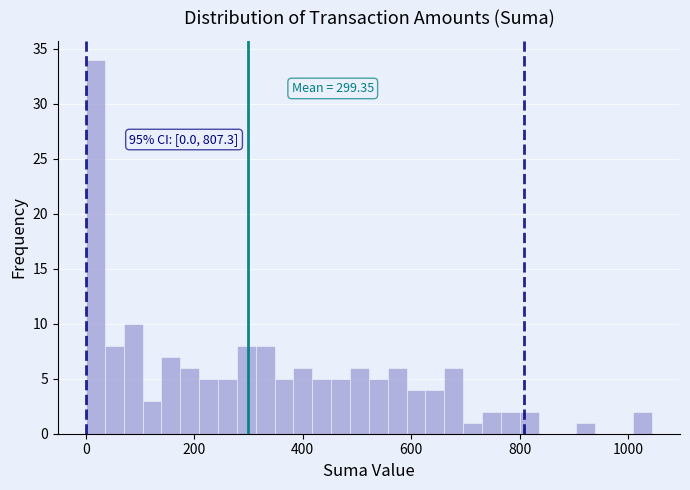

Around what value on the x-axis is the tallest bar? Give the approximate position of its centre, as read against the axis.

20